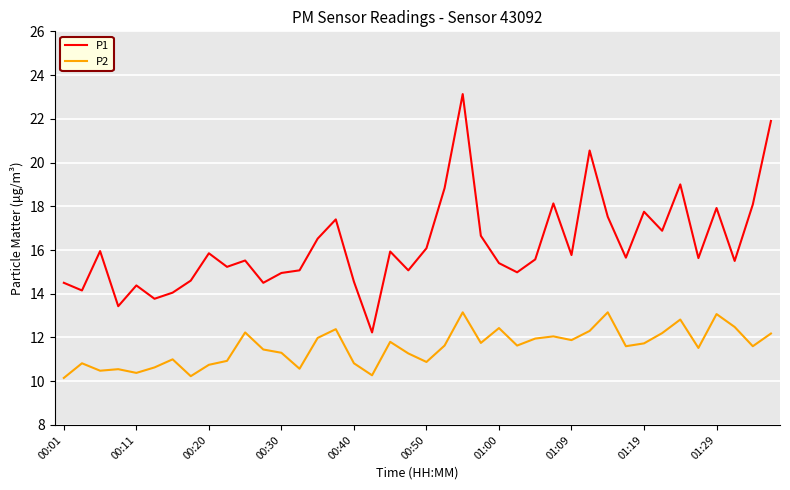

Which series has the widest spread of values?

P1